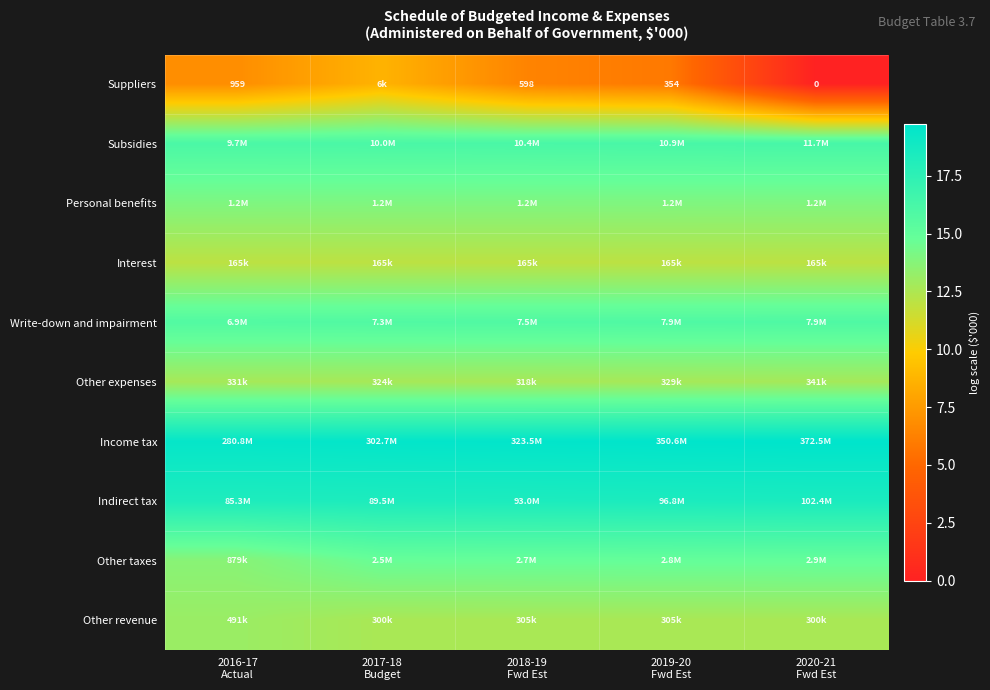

The value of Write-down and impairment at 2020-21 Fwd Est is 15.9. True or false?

True